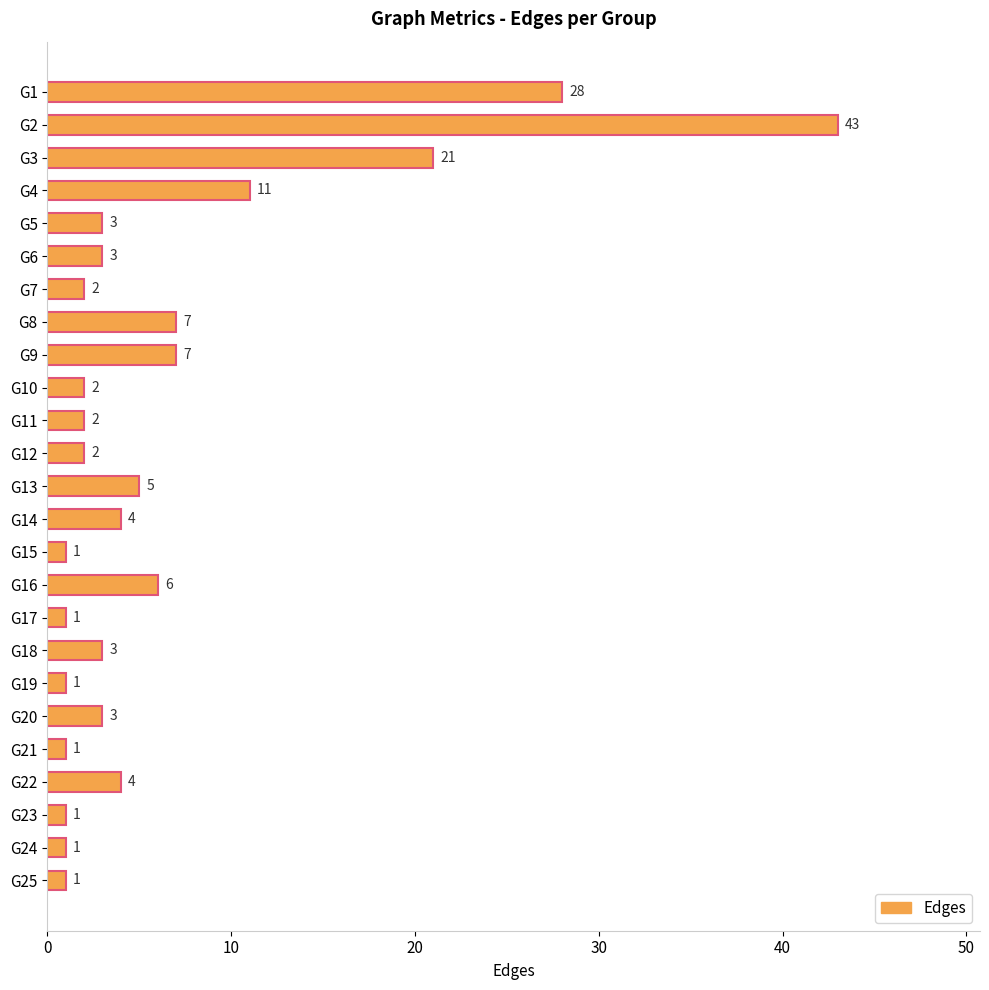

What is the change in value from G3 to G19?

-20